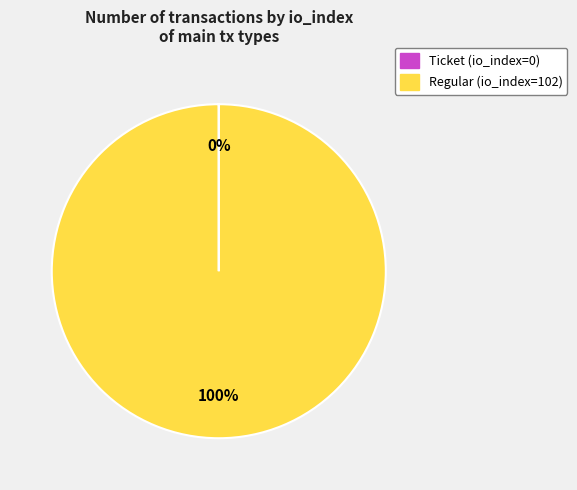

To the nearest percent, what is the difference between the largest and smallest slice percentages?

100%